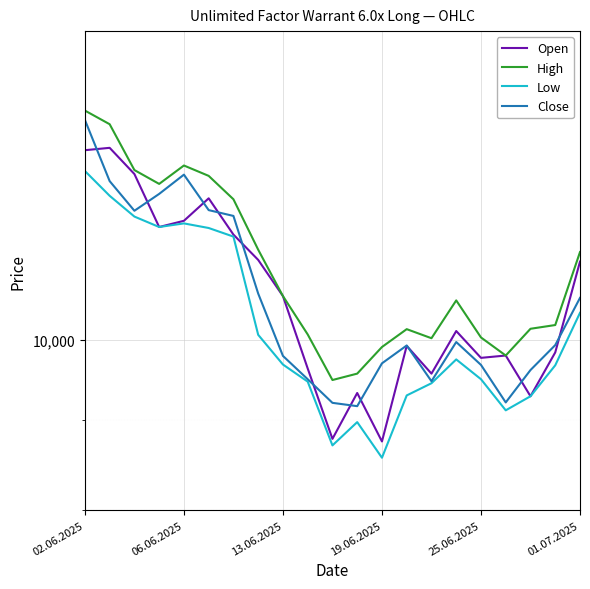

The Open series shows 3260 at 06.06.2025. True or false?

False